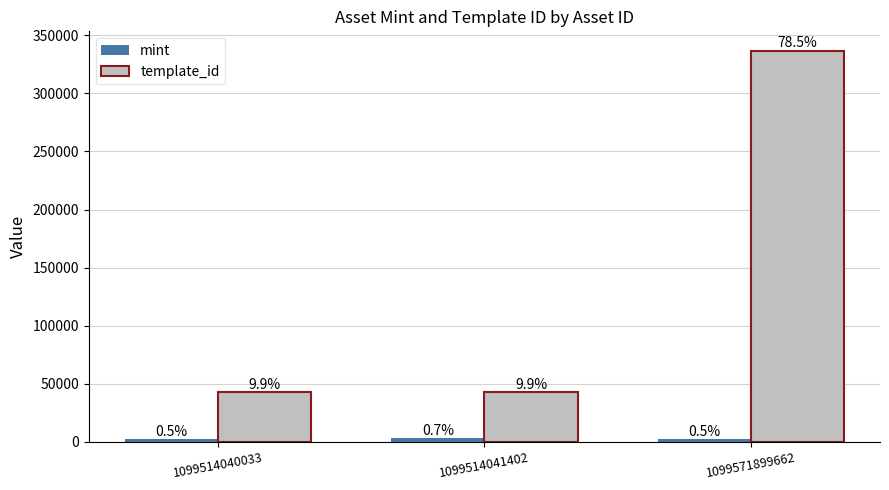

What is the sum of the mint values at 1099514040033 and 1099514041402?

5049